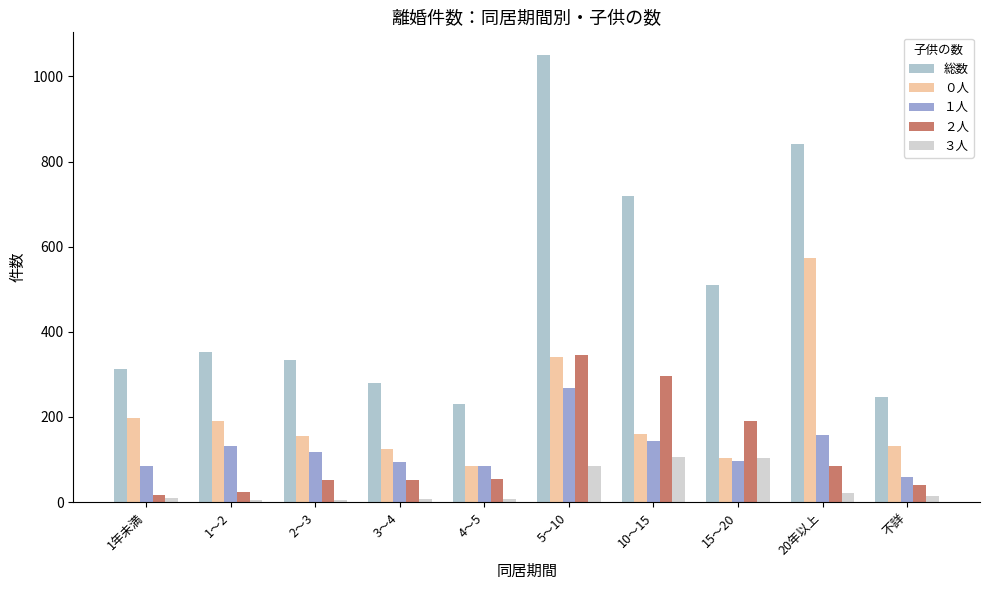

What is the difference between the maximum and second lowest values in the ３人 series?

99